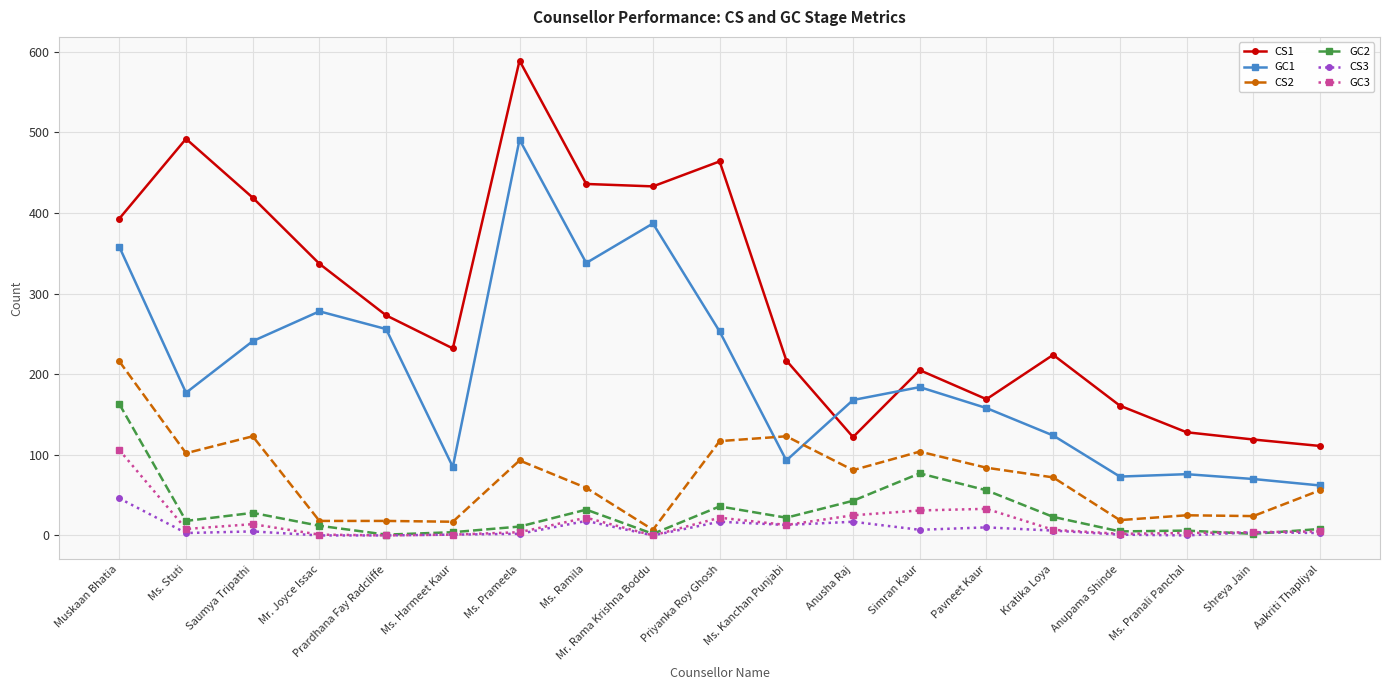

What is the maximum value shown in the chart?

589